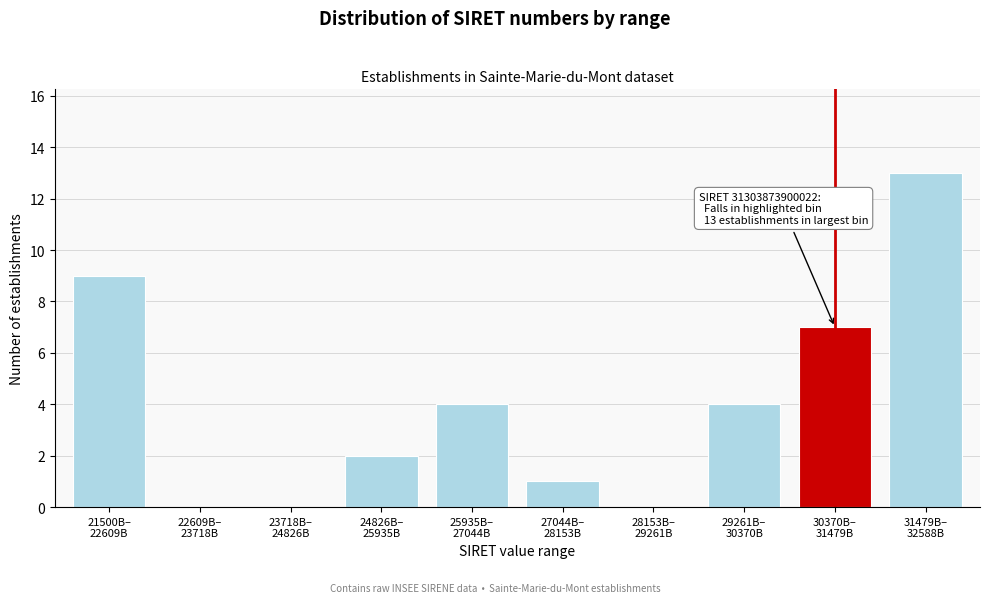

What is the maximum value shown in the chart?

13